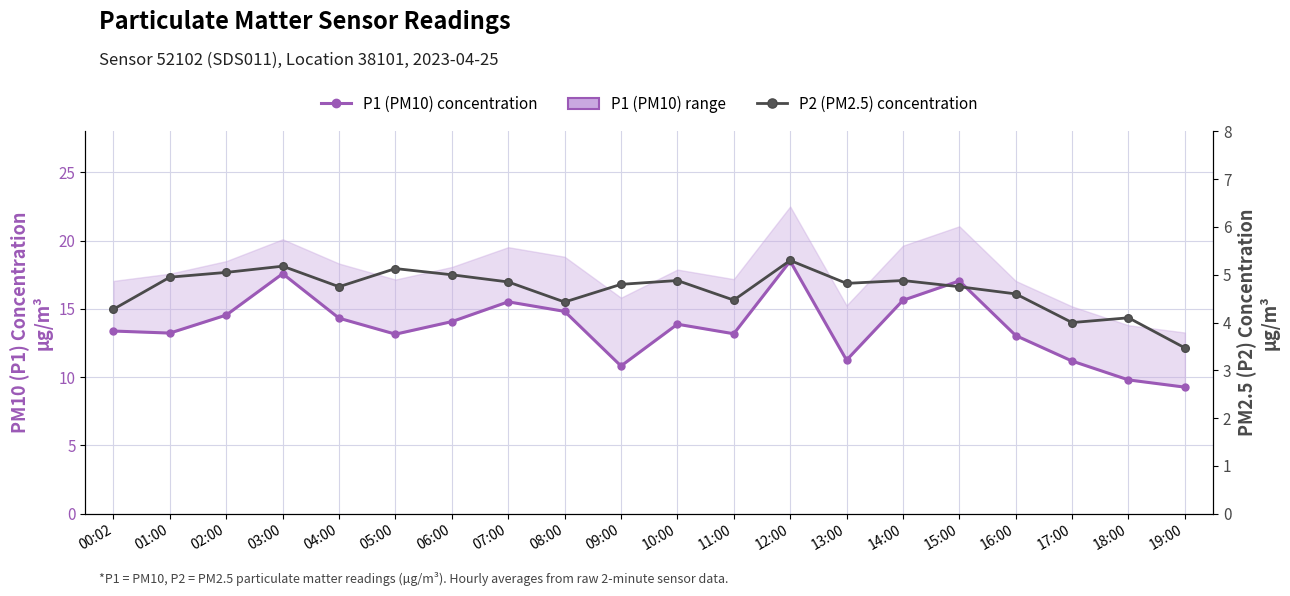

Where is the first local maximum for P1 (PM10) concentration?

03:00